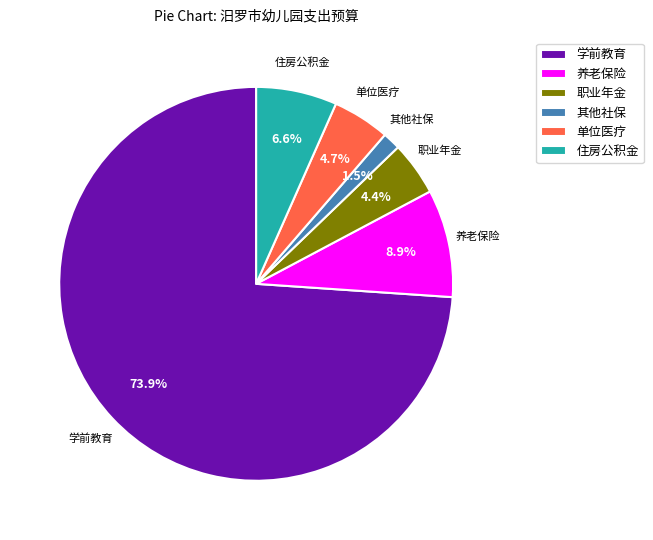

Which slice is the smallest?

其他社保